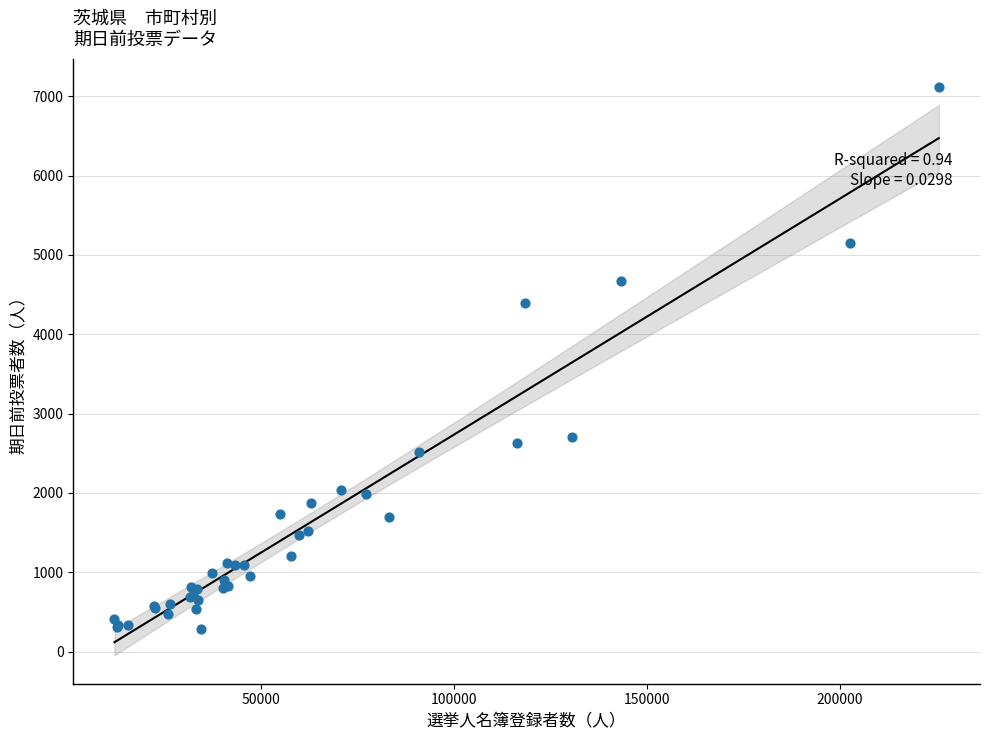

What Y value in the scatter plot is closest to 3699?

4392